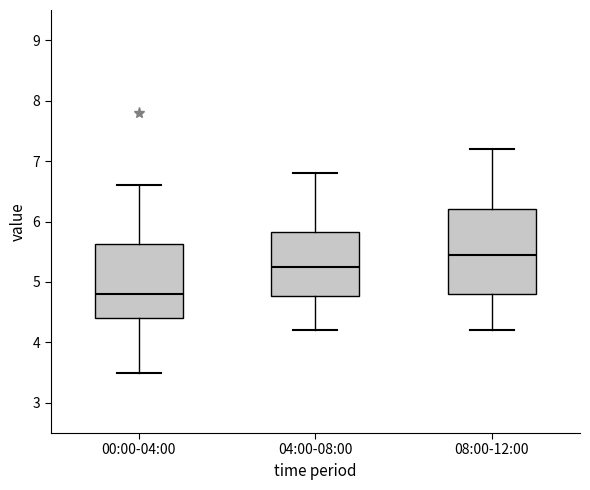

Where is the lower edge of the box for 00:00-04:00 on the y-axis? The values are not printed on the chart, so give them approximately, as read against the axis.

4.4